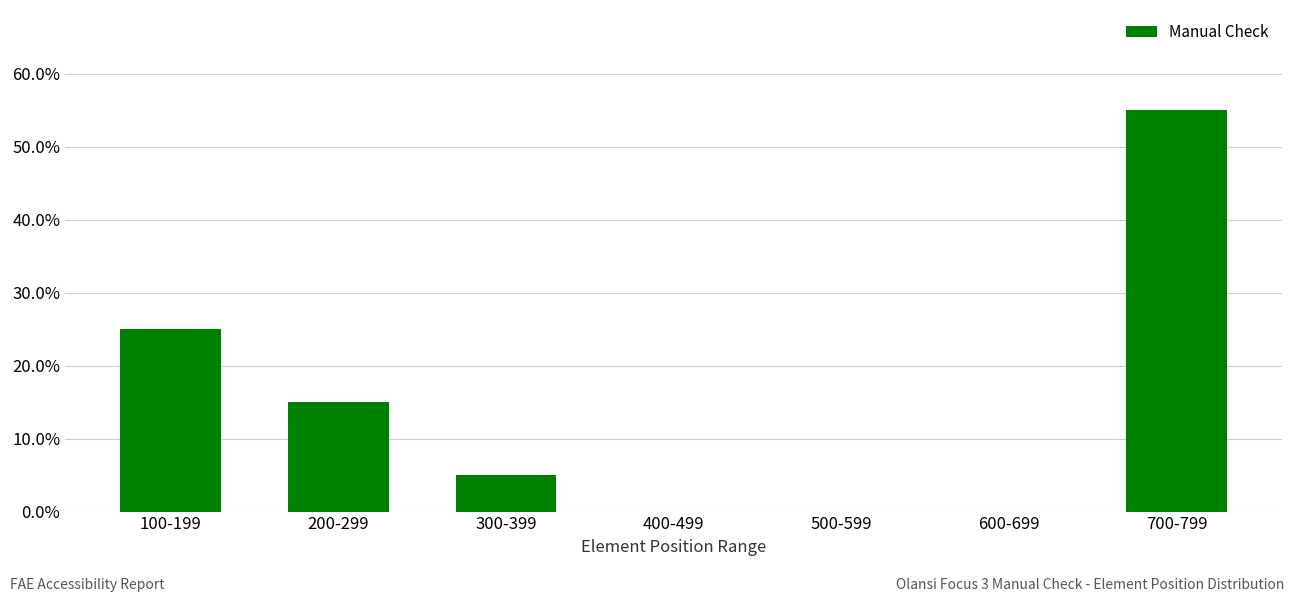

The chart shows a value of 0.2 at 500-599. True or false?

False